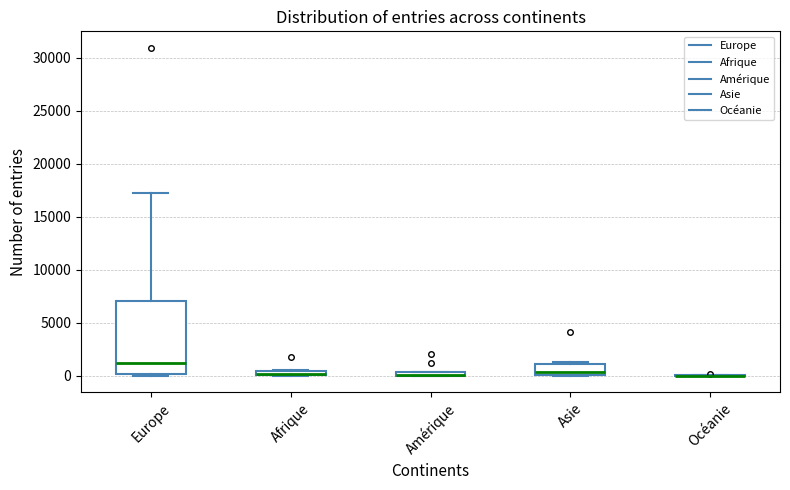

Which box is the tallest, from its lower edge to its upper edge?

Europe